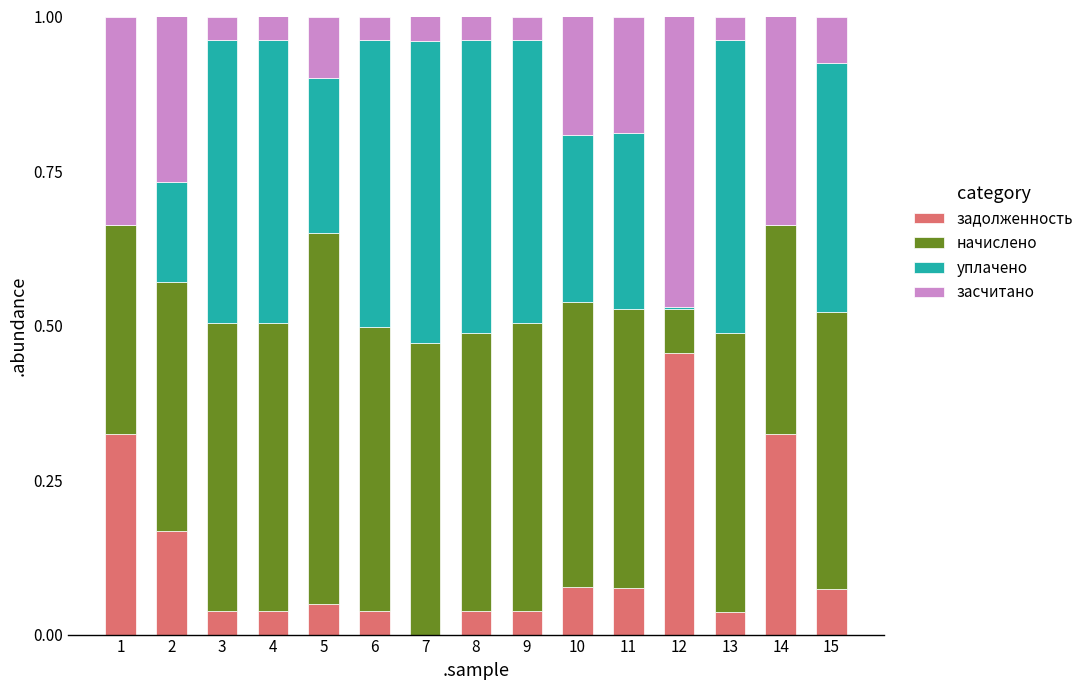

Is it true that задолженность equals 0.1 at 10?

True